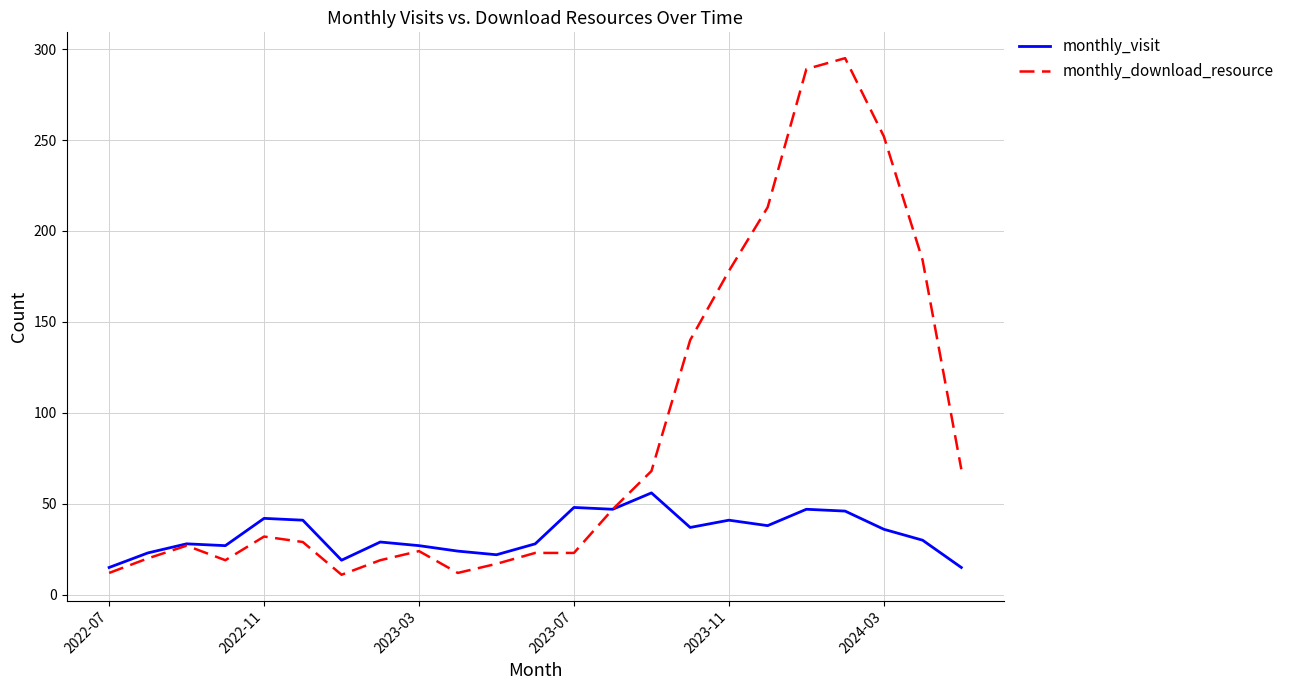

At how many categories does at least one series exceed 66?

9